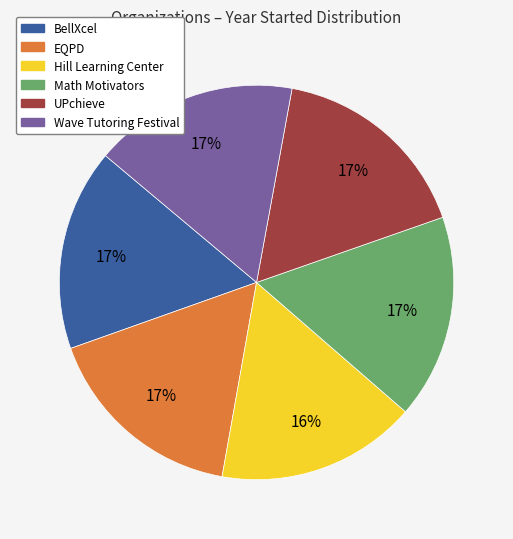

Is it true that Hill Learning Center is 16% of the pie?

True